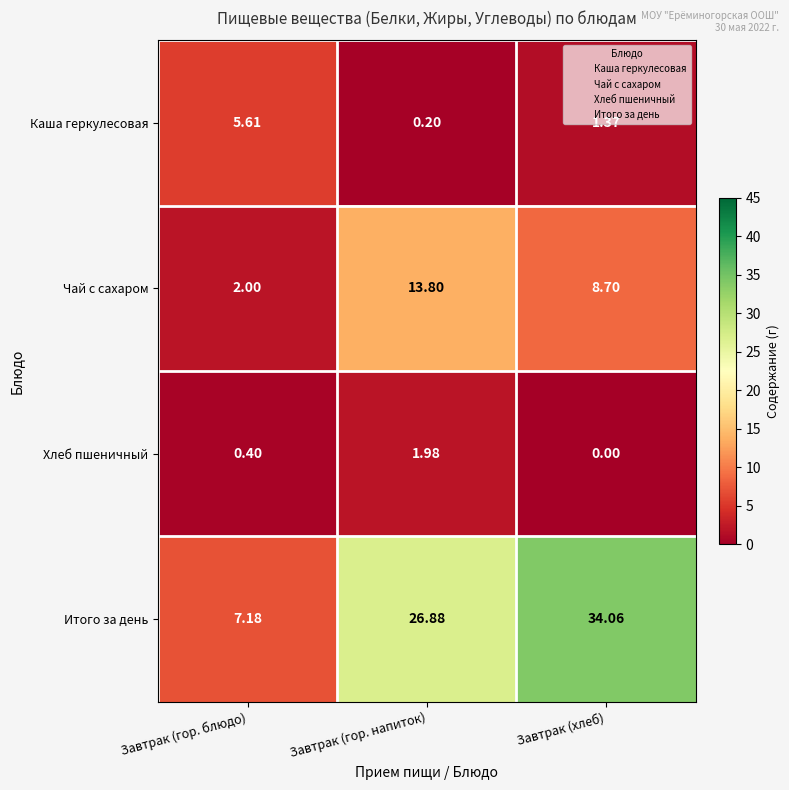

Between Завтрак (гор. блюдо) and Завтрак (гор. напиток), which series saw the biggest shift?

Итого за день